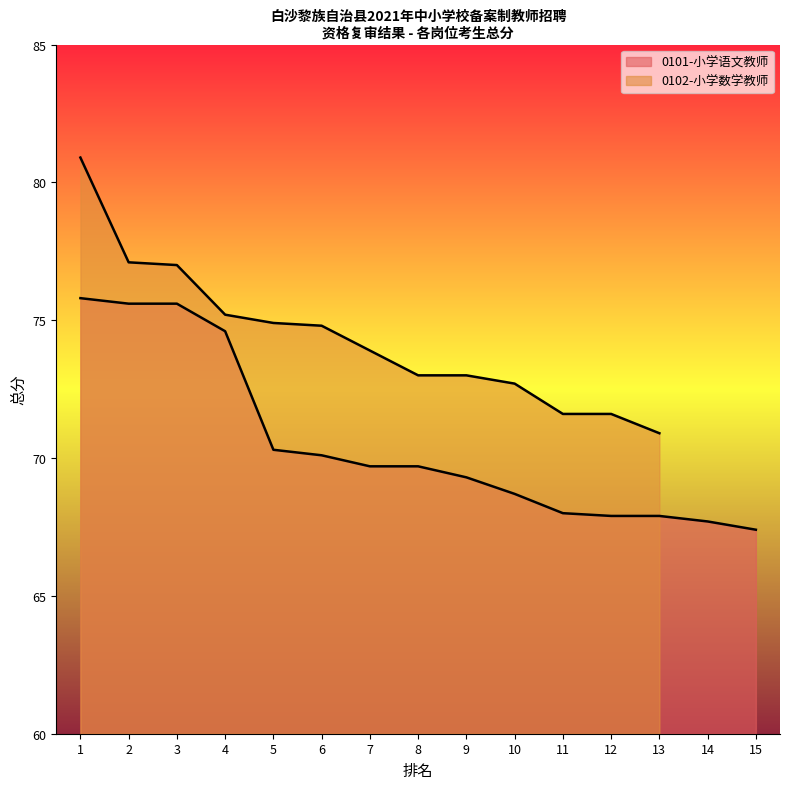

How many values are below 69?

6